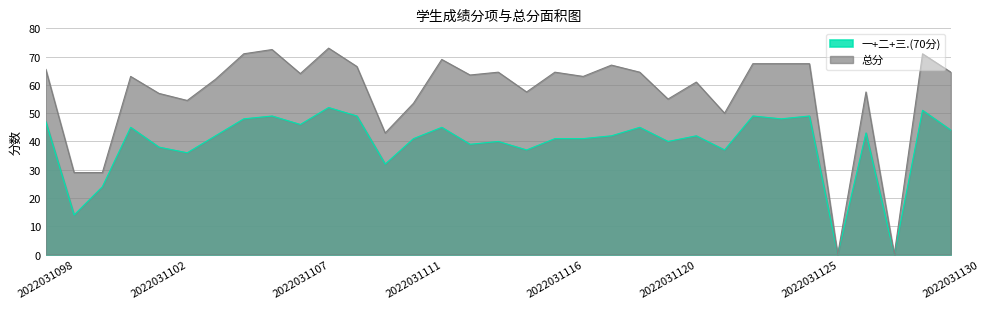

Which category has the lowest value in the 总分 series?

2022031126